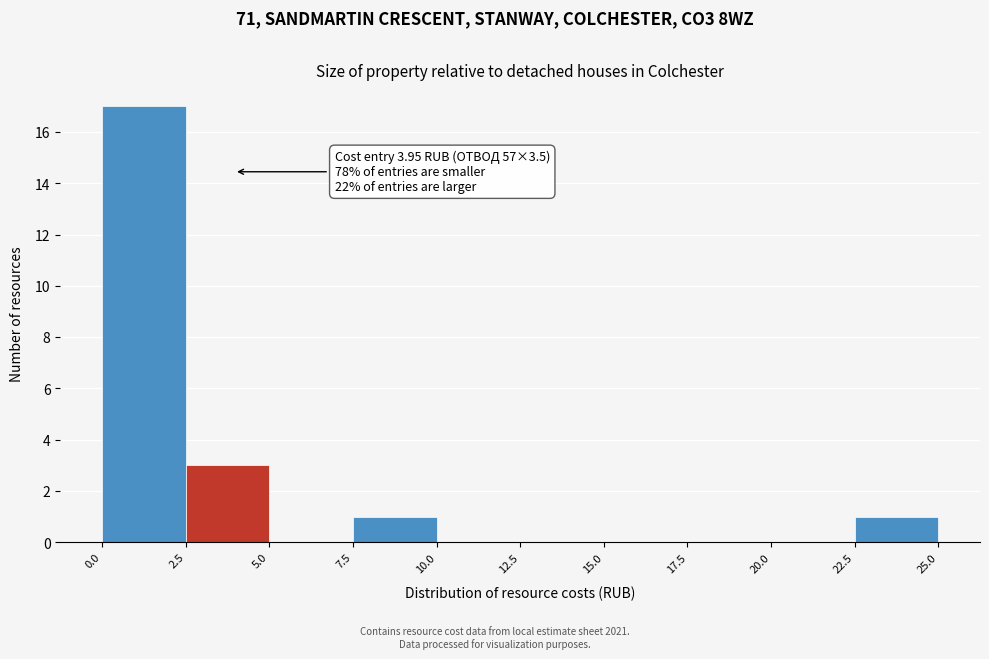

Over which range of the x-axis is the bar tallest?

0.0 to 2.5